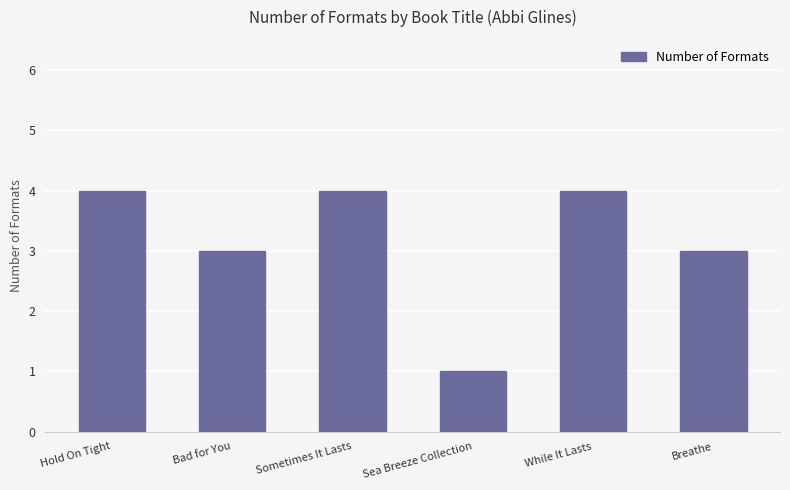

Reading left to right, extract all data points from this chart.

Hold On Tight=4	Bad for You=3	Sometimes It Lasts=4	Sea Breeze Collection=1	While It Lasts=4	Breathe=3